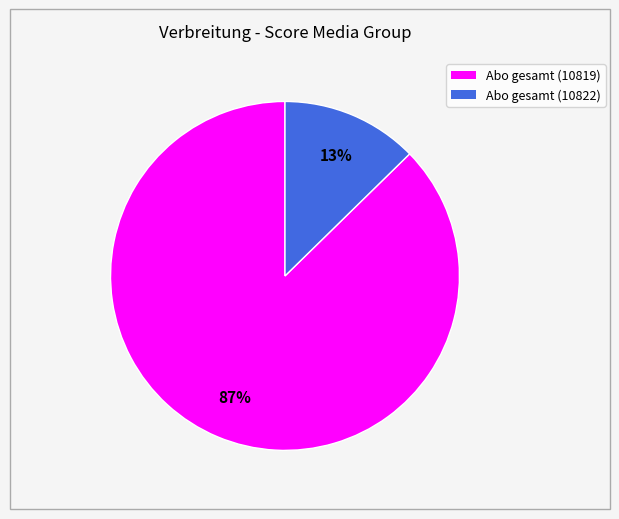

Does Abo gesamt (10819) represent more than half of the total?

Yes